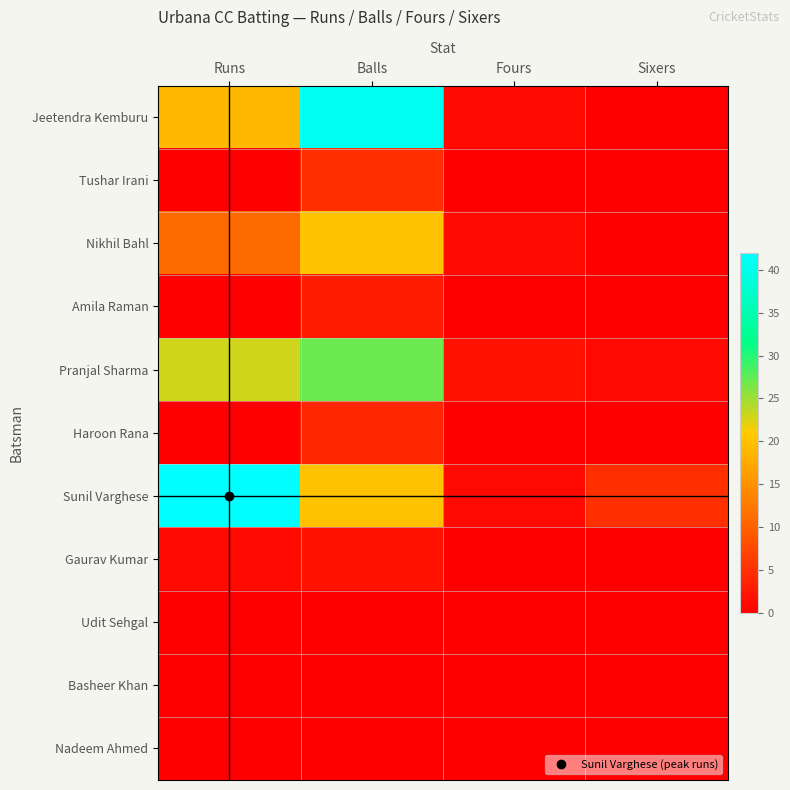

At which category is the sum across all series the highest?

Balls